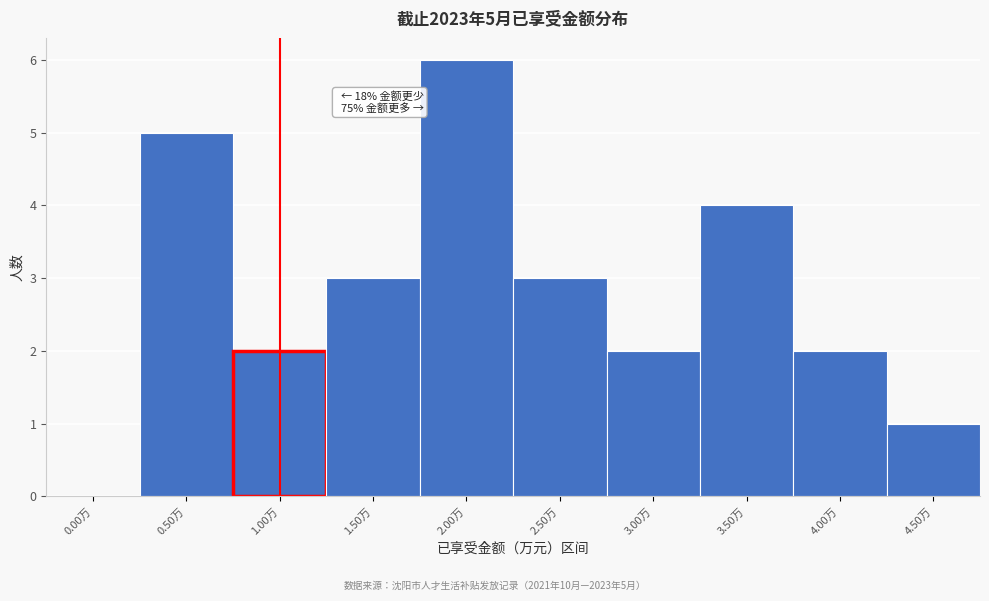

Reading left to right, list all the values displayed in this chart.

0.00万=0	0.50万=5	1.00万=2	1.50万=3	2.00万=6	2.50万=3	3.00万=2	3.50万=4	4.00万=2	4.50万=1